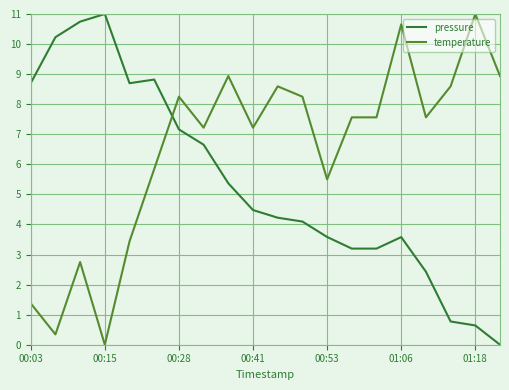

List the series in order of their overall mean, highest first.

temperature, pressure